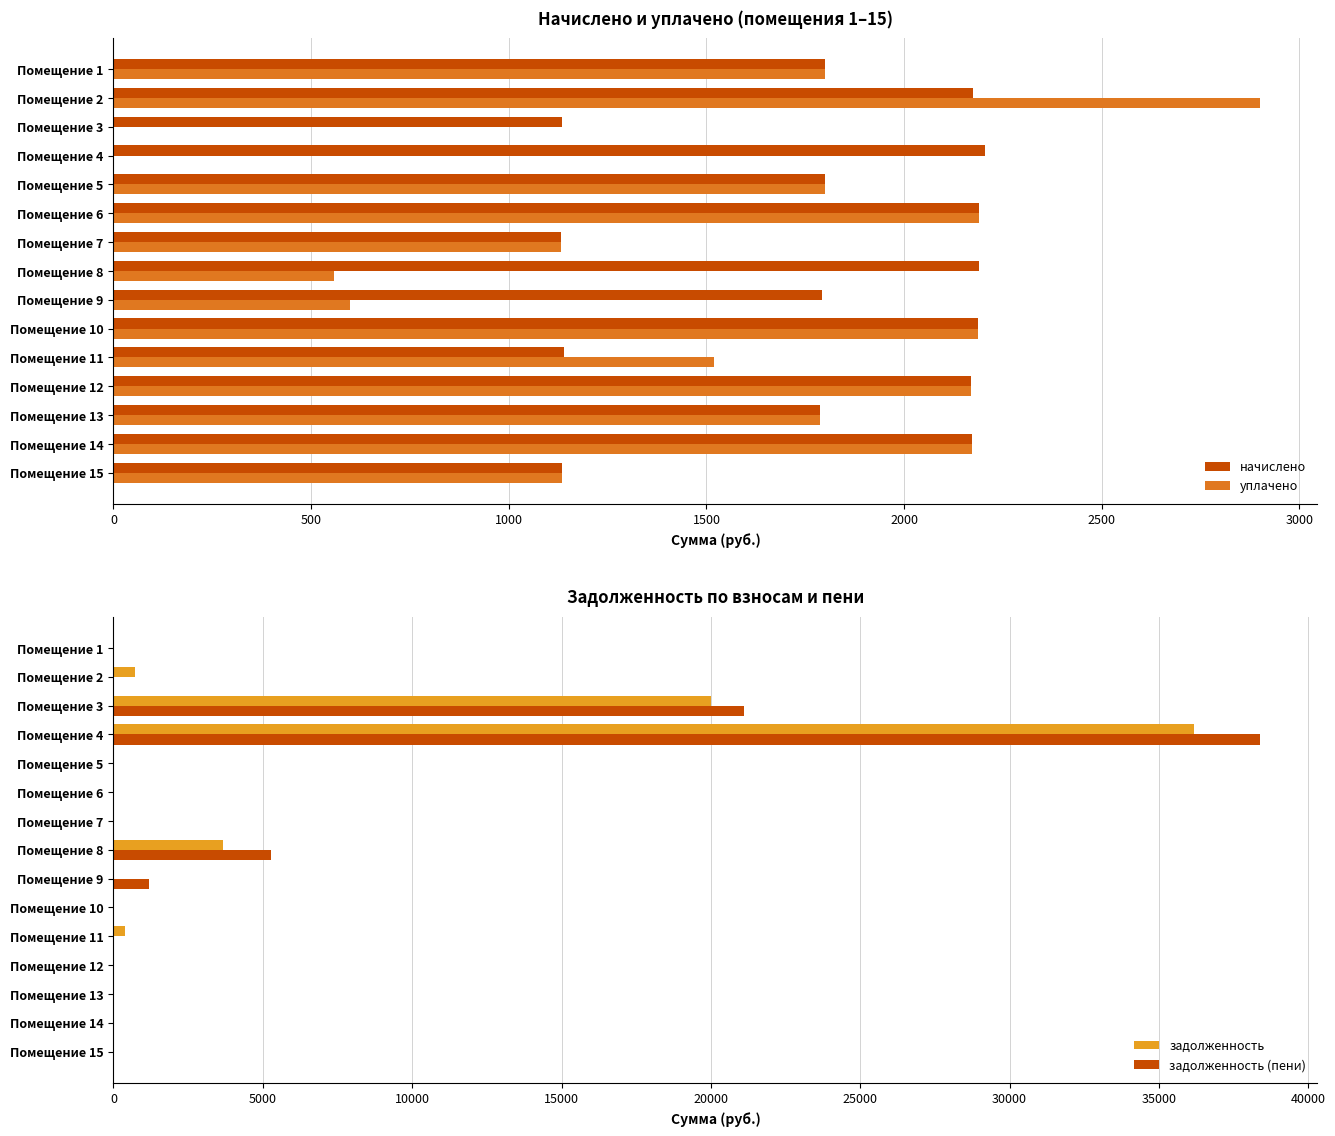

Between 12 and 13, which series saw the biggest shift?

начислено